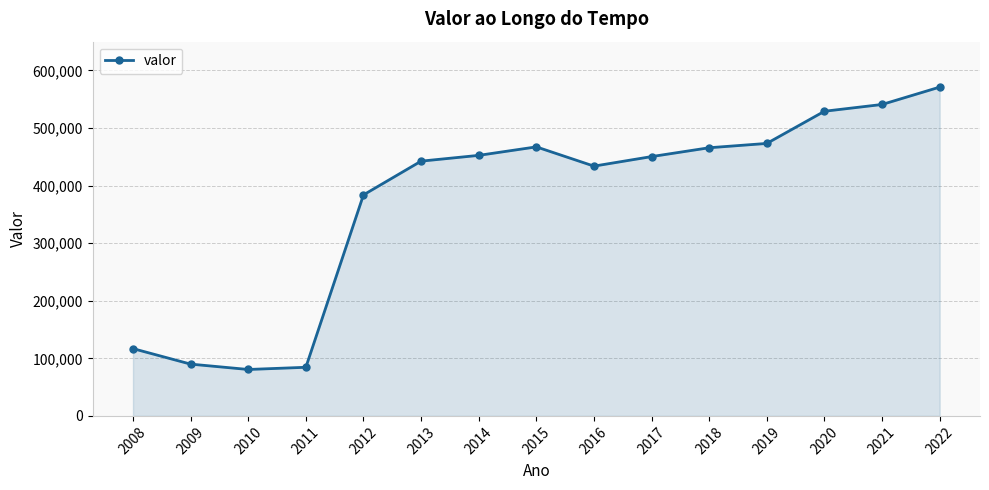

The chart shows a value of 719964 at 2017. True or false?

False